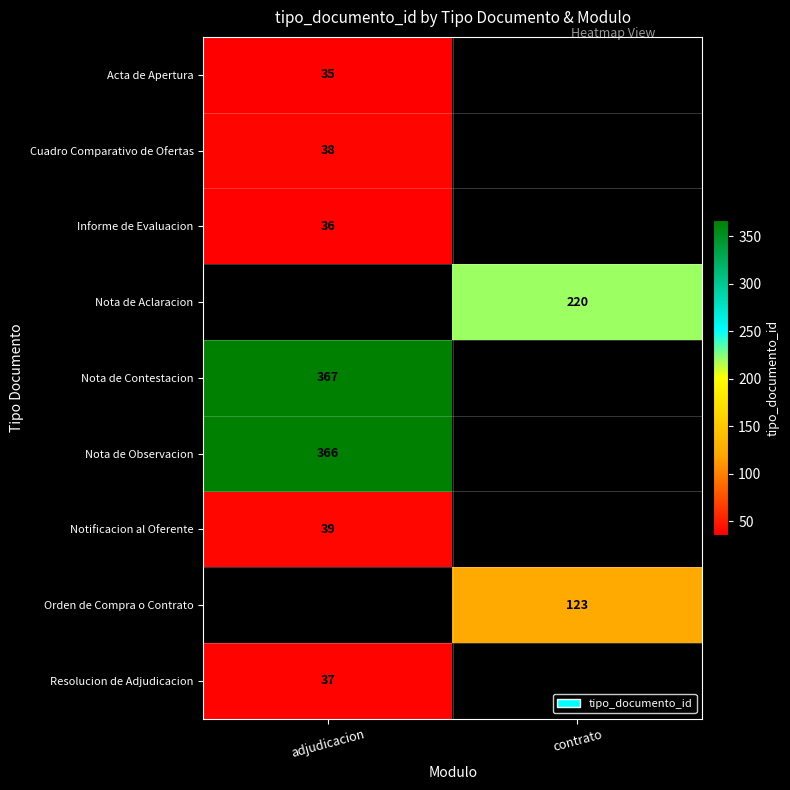

What is the minimum value shown in the chart?

35.0